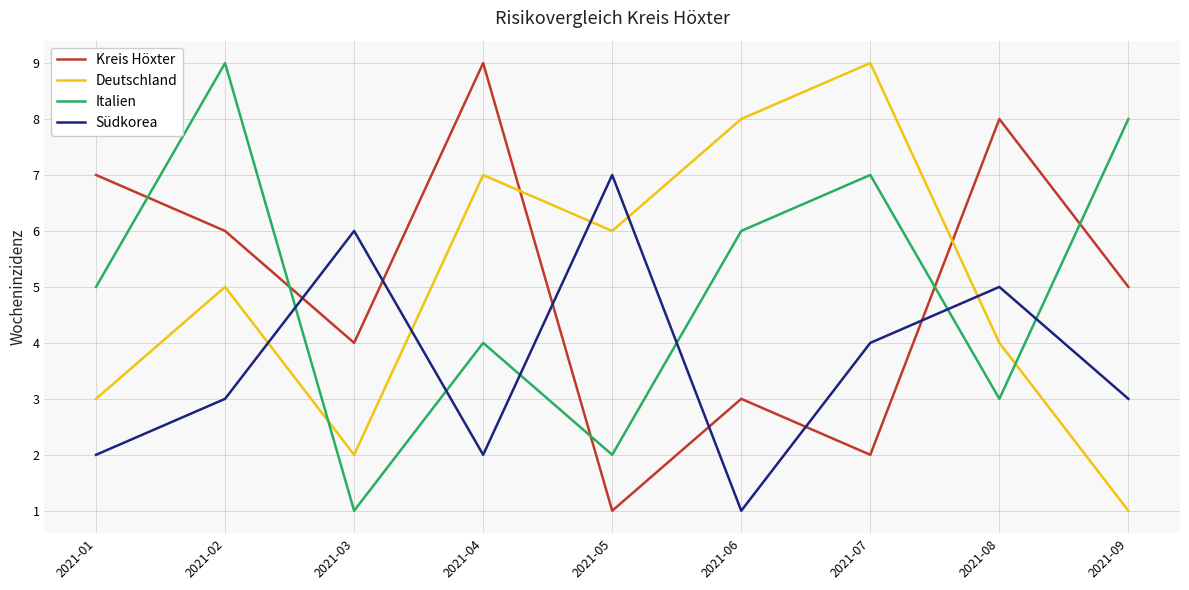

The Italien series shows 5 at 2021-01. True or false?

True